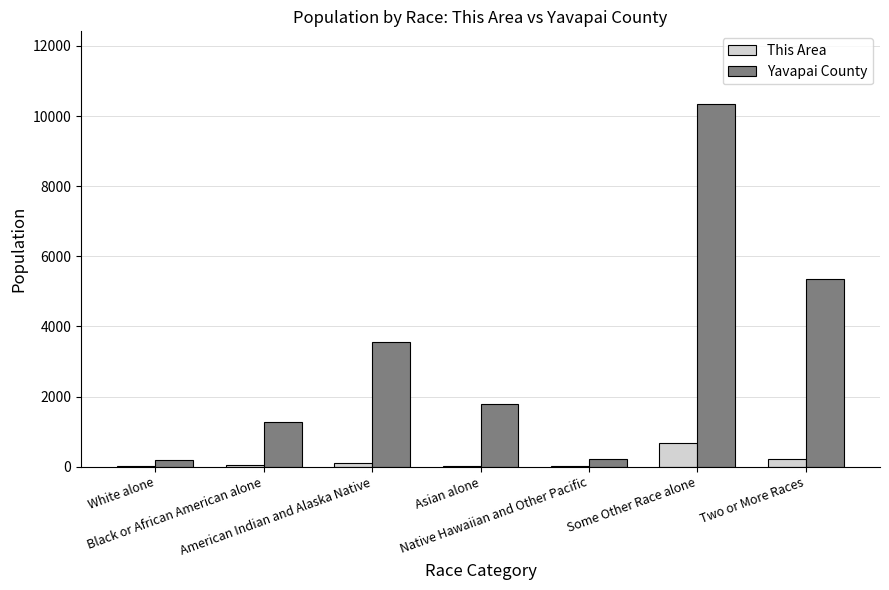

What is the greatest value displayed?

10346